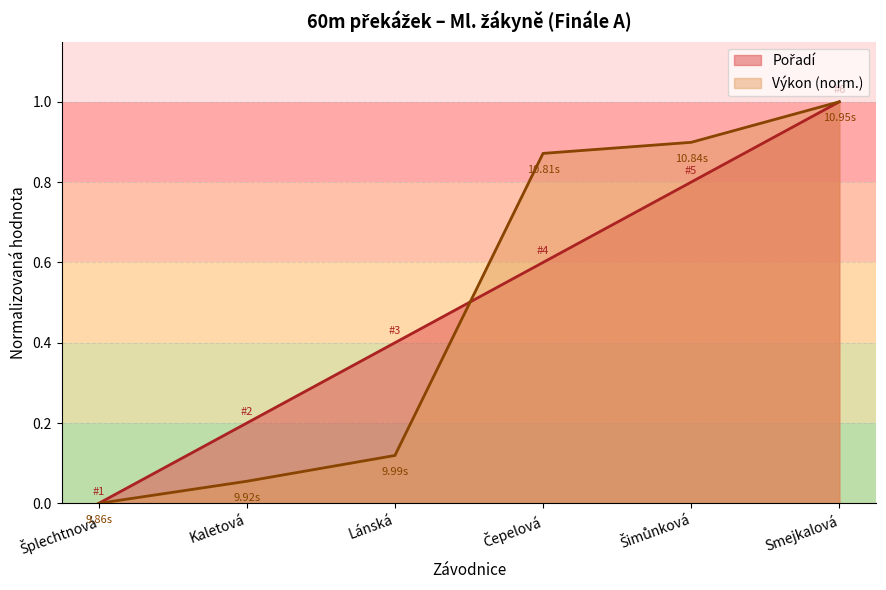

How many values in Pořadí are above zero?

5